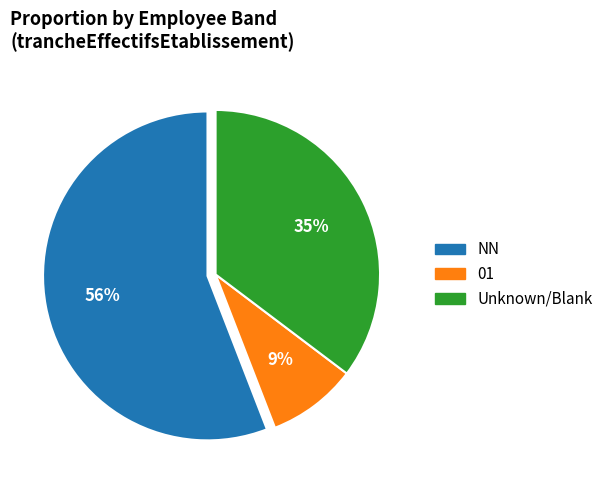

To the nearest percent, what is the average slice percentage?

33%